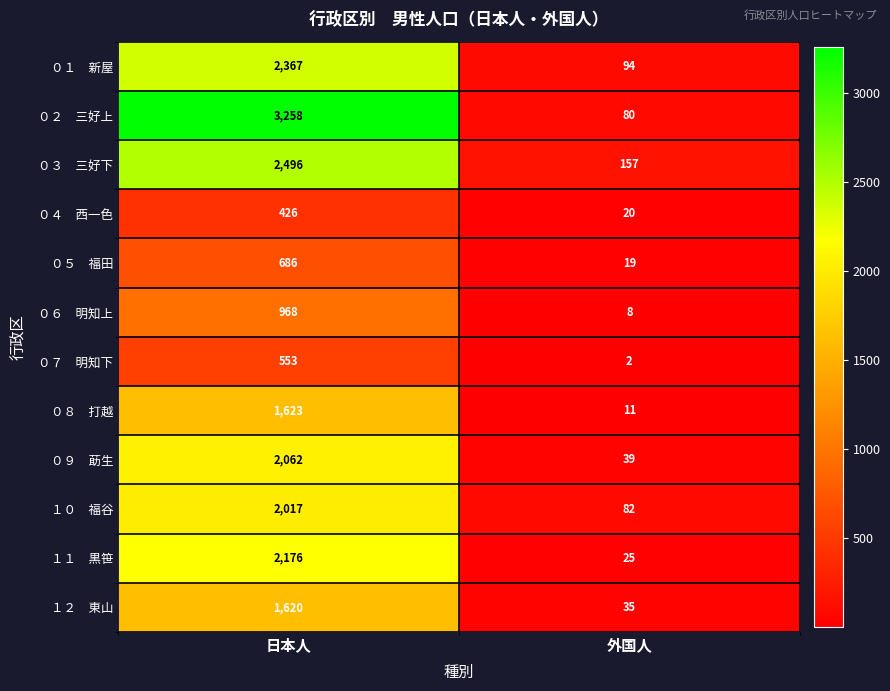

What is the total value across all series at 日本人?

20252